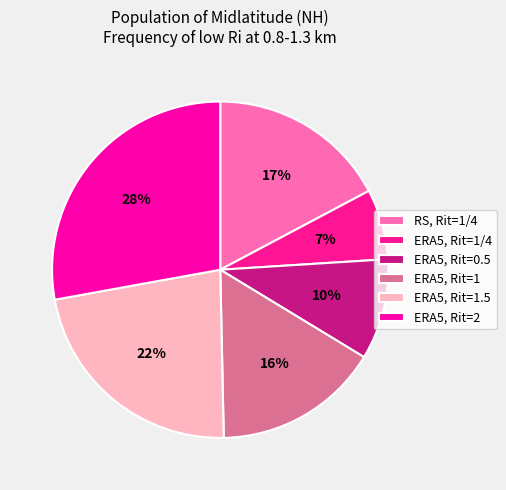

Is it true that ERA5, Rit=0.5 is 1% of the pie?

False